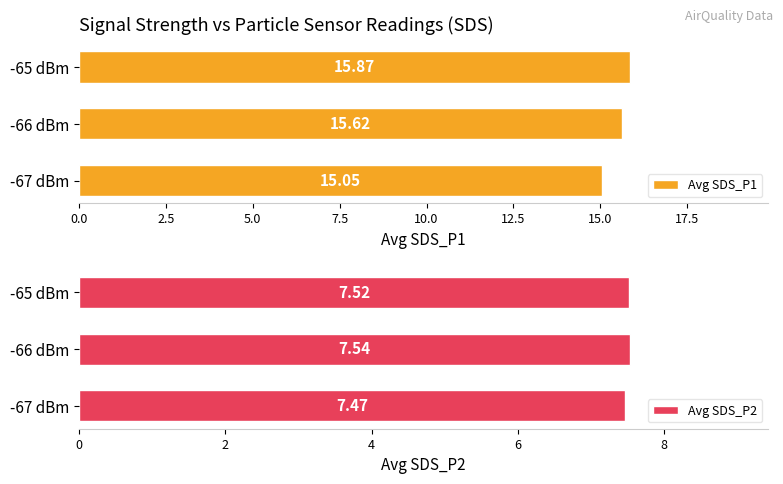

List the series in order of their overall mean, highest first.

Avg SDS_P1, Avg SDS_P2